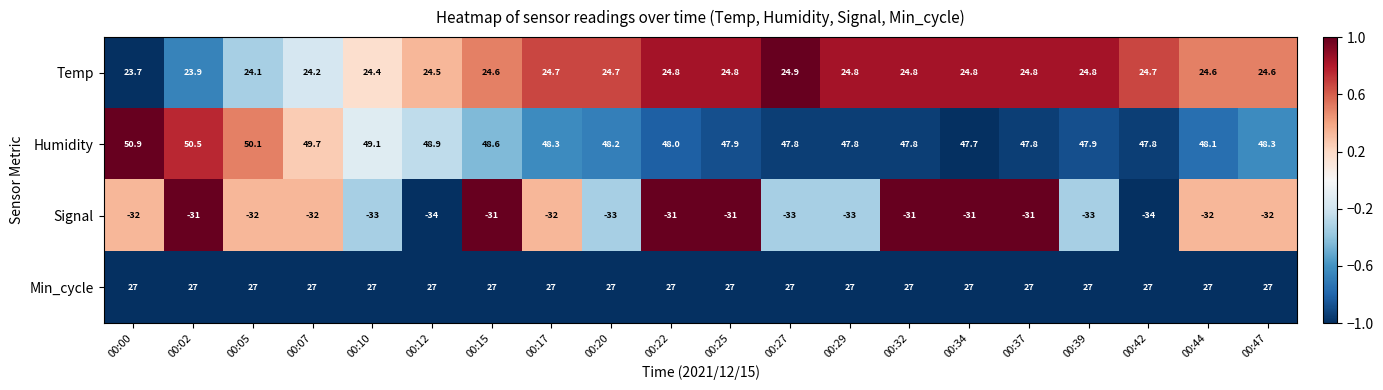

Between 00:10 and 00:39, which series saw the biggest shift?

Humidity